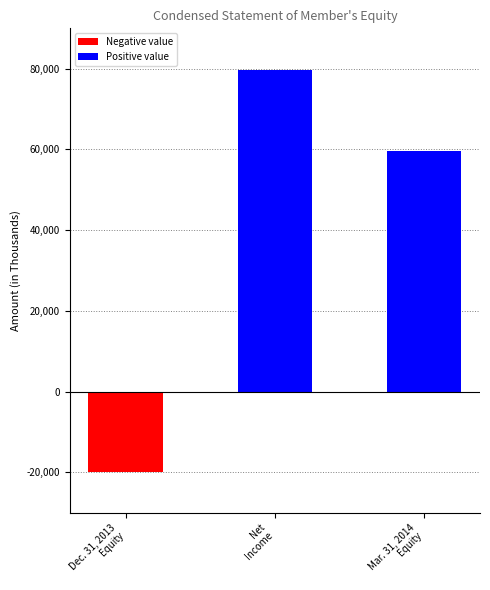

List the labels in order of value, smallest first.

Dec. 31, 2013
Equity, Mar. 31, 2014
Equity, Net
Income